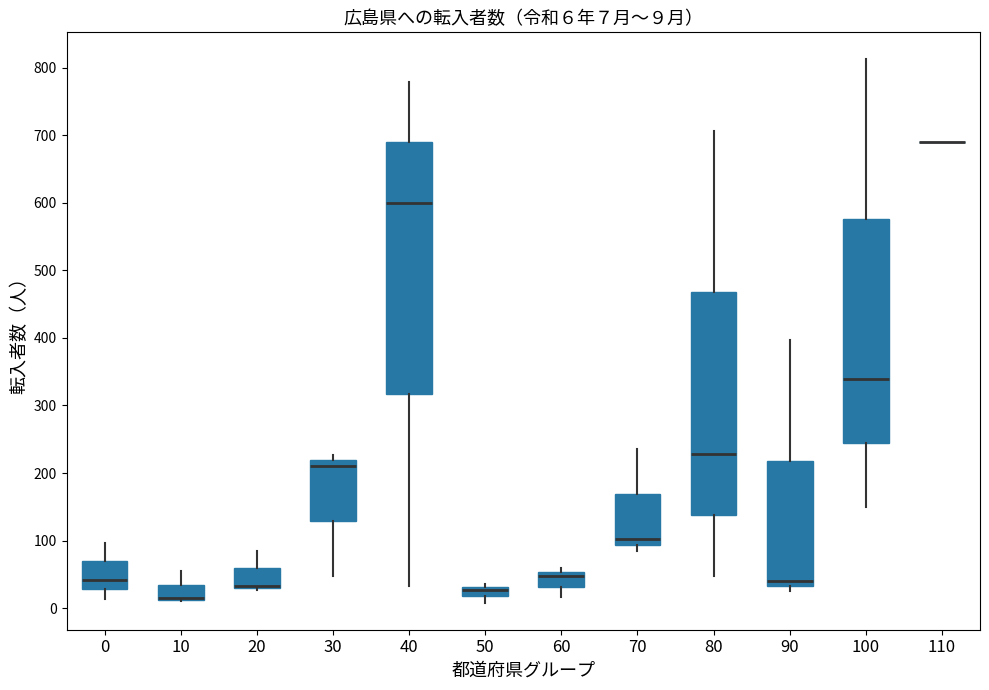

Comparing the boxes themselves (not the whiskers), which one is the tallest?

40